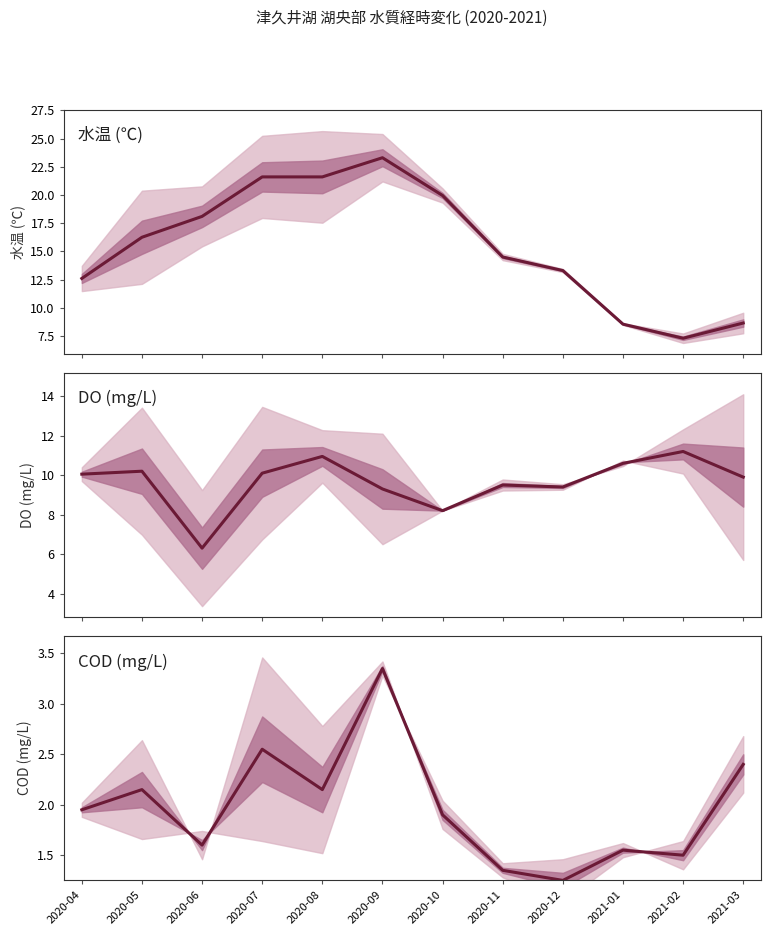

At which category does COD (mg/L) reach its first local valley?

2020-06